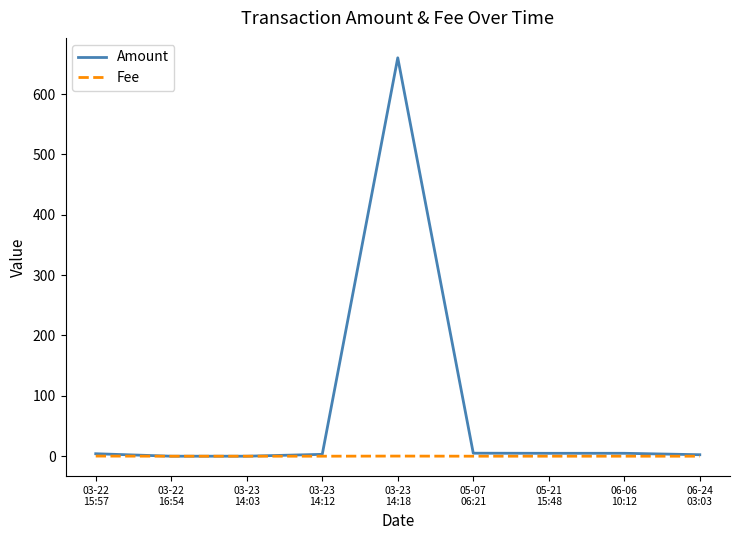

What is the difference between the second highest and second lowest values in the Amount series?

5.0